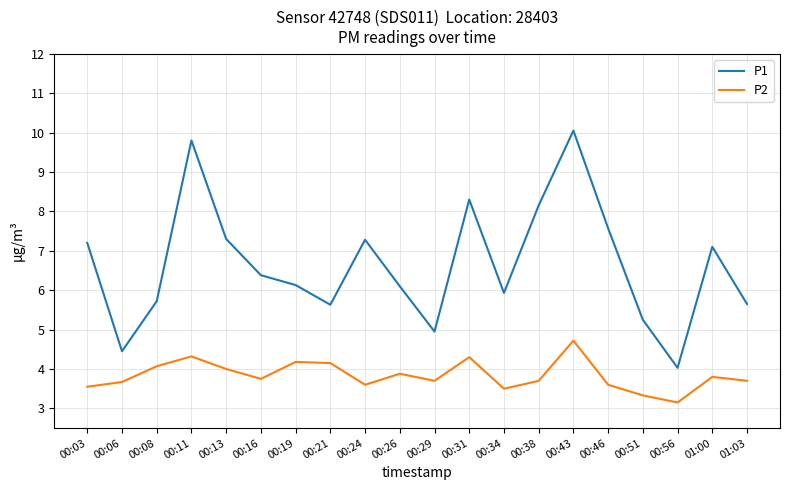

Is it true that P2 equals 6.6 at 00:43?

False